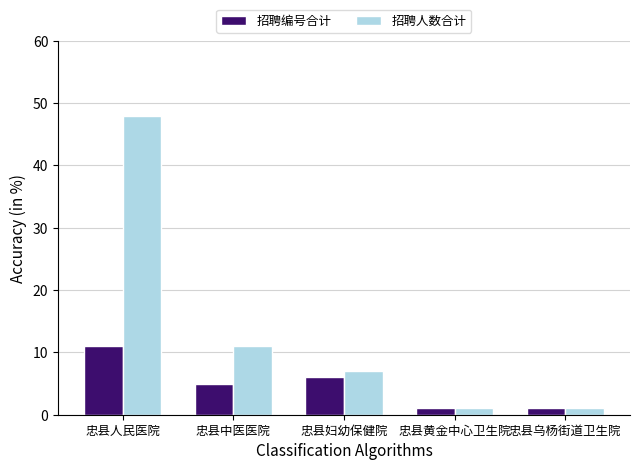

Is it true that 招聘人数合计 equals 11 at 忠县中医医院?

True